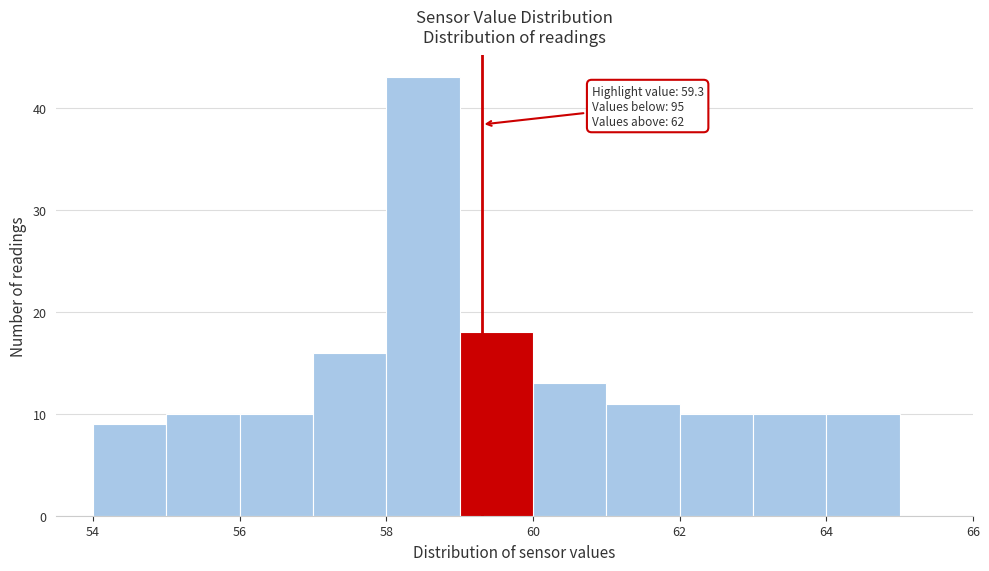

Over which range of the x-axis is the bar tallest?

58 to 59